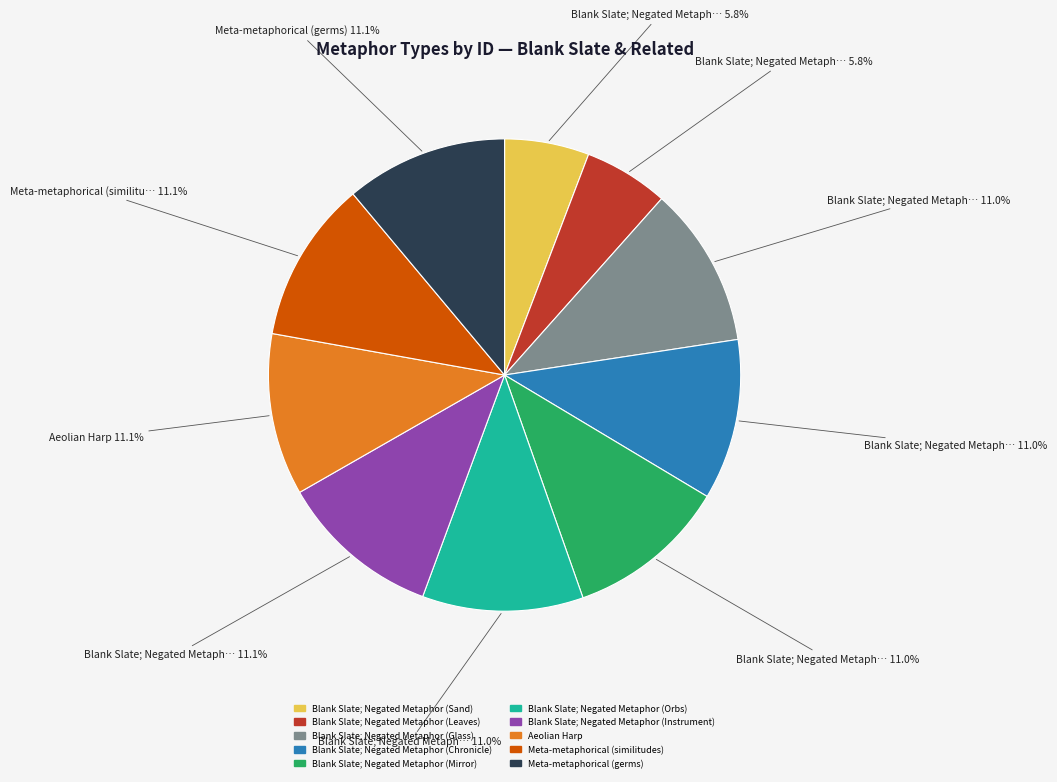

The Blank Slate; Negated Metaphor (Orbs) slice represents 11% of the pie. True or false?

True